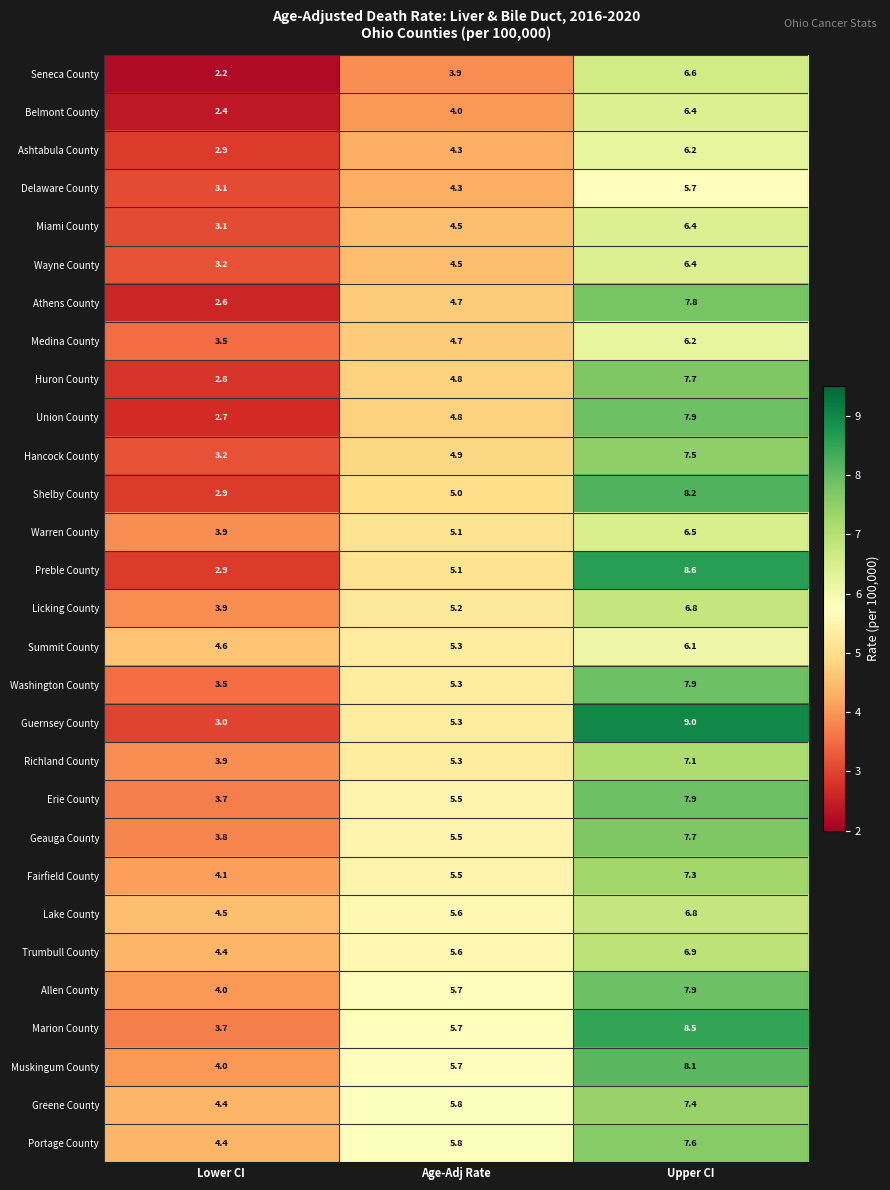

True or false: Muskingum County has a value of 4.9 at Upper CI.

False